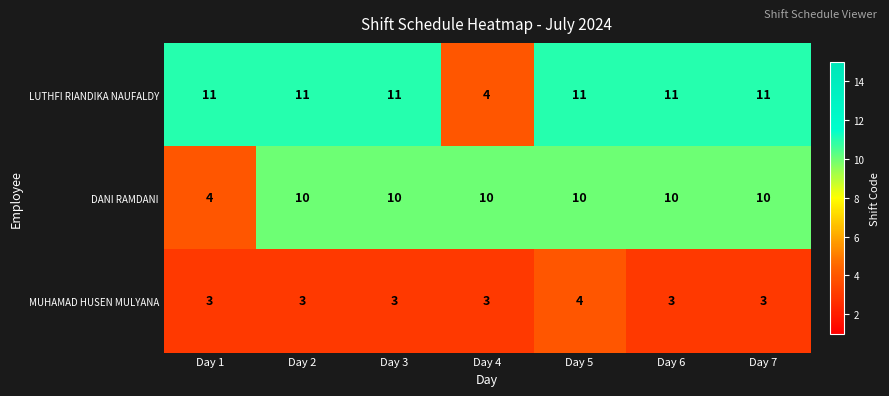

At how many categories does at least one series exceed 7?

7